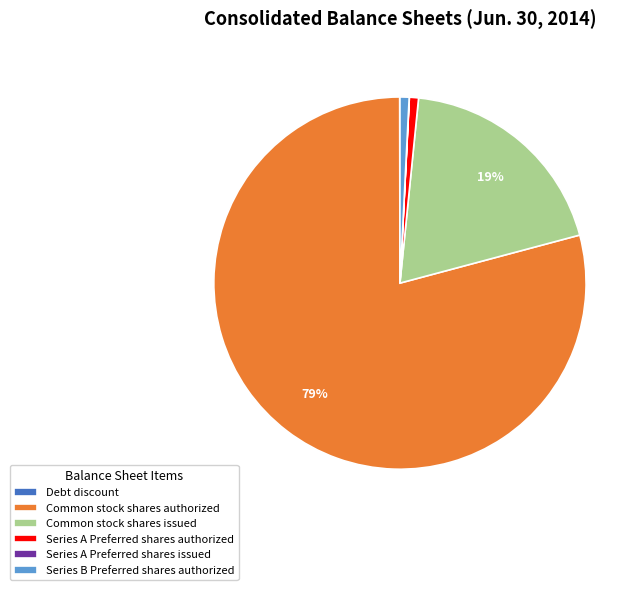

Is there any slice that represents more than half of the pie?

Yes